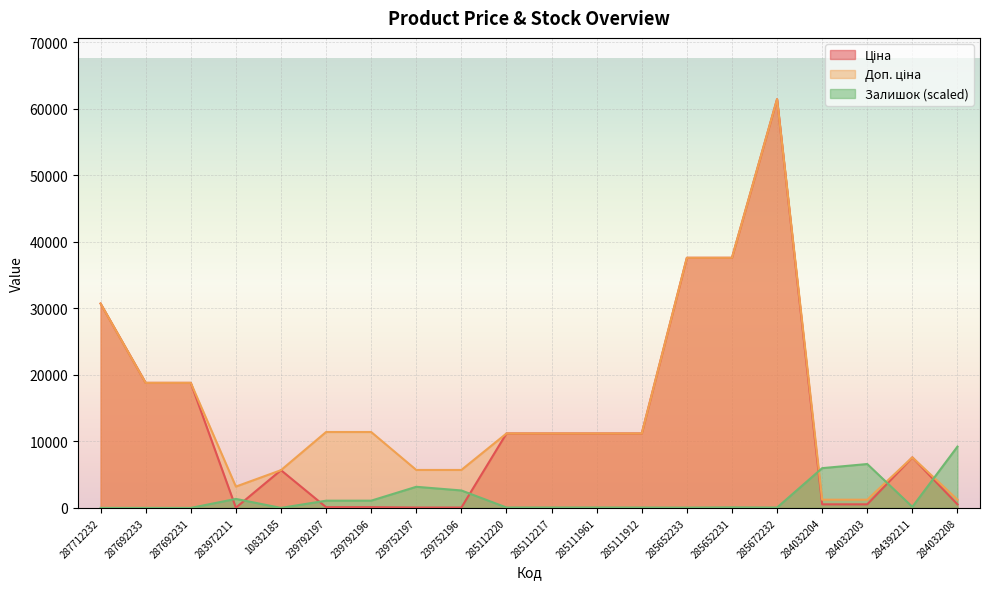

What is the sum of the Залишок values at 287692231 and 285111961?

63.9